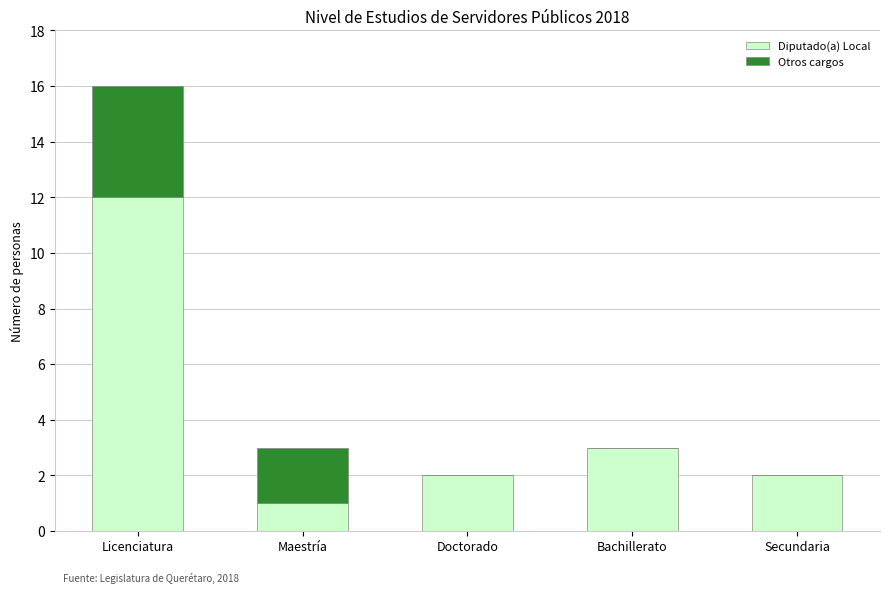

What is the sum of all Diputado(a) Local values?

20